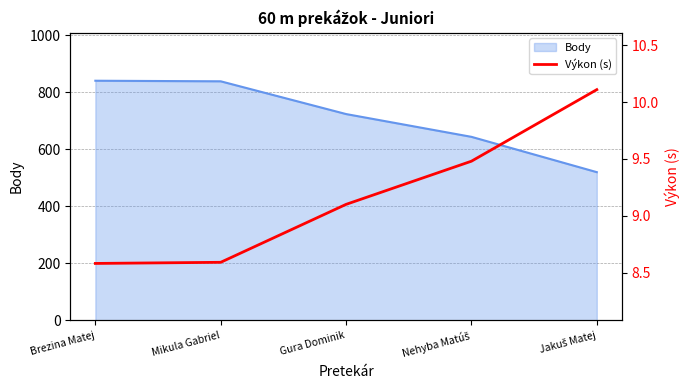

What is the maximum value for Body?

841